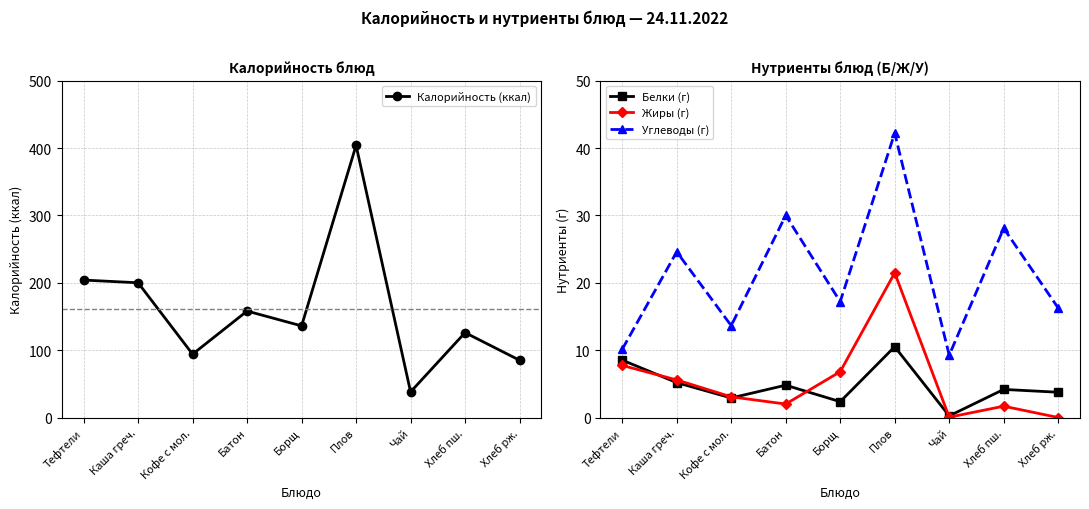

The Жиры (г) series shows 0.7 at Батон. True or false?

False